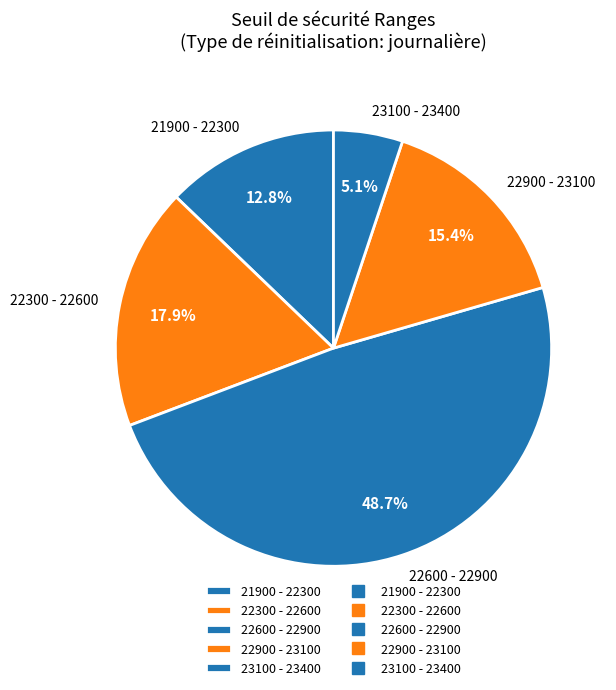

How many segments does this pie chart have?

5